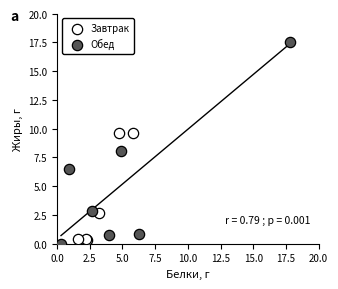

Which series has the widest spread of Y values?

Обед